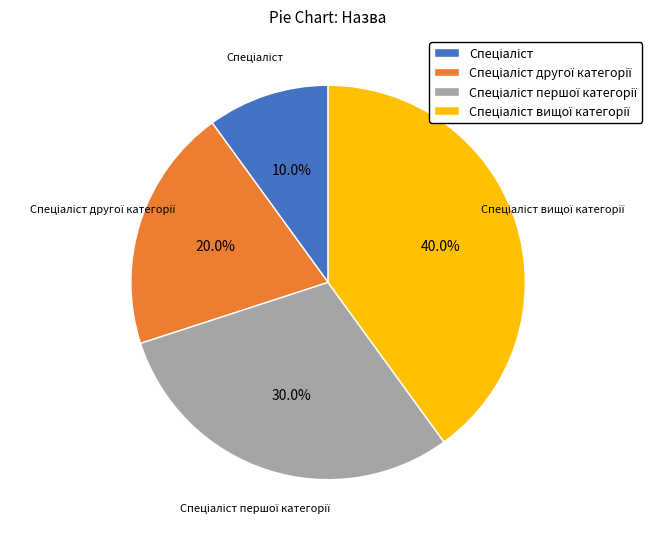

Does any single category account for the majority?

No